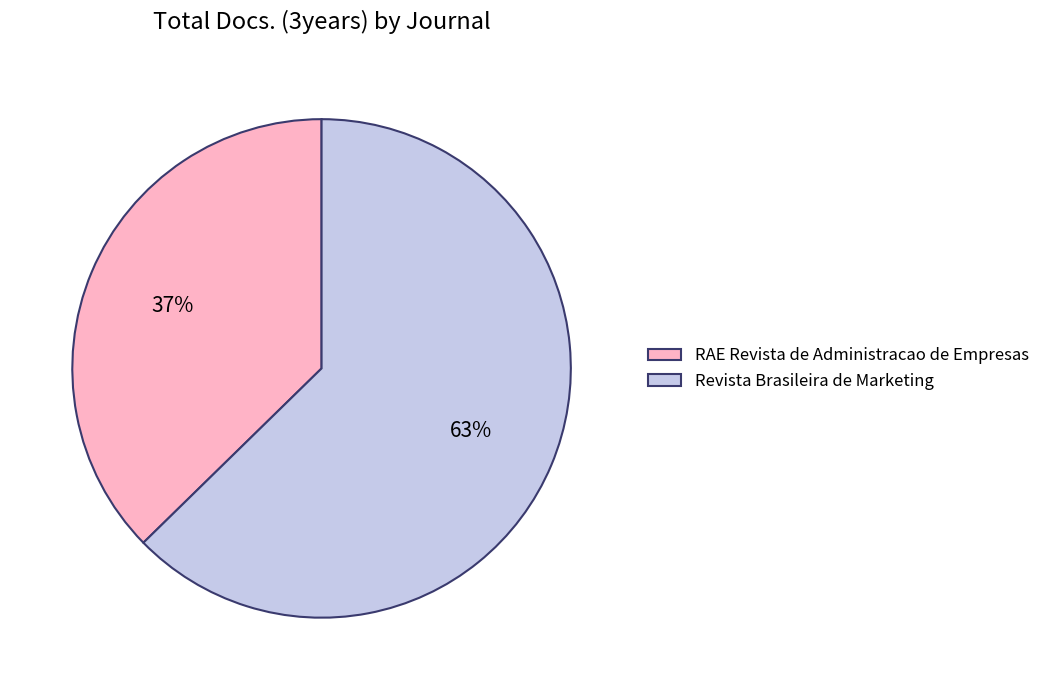

Count the number of slices in the pie.

2